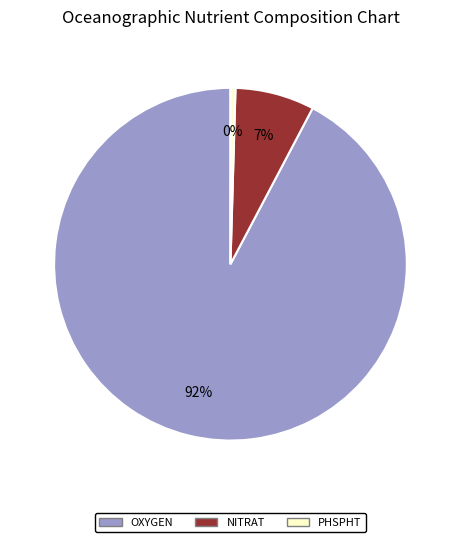

Which category has the smallest portion of the pie?

PHSPHT